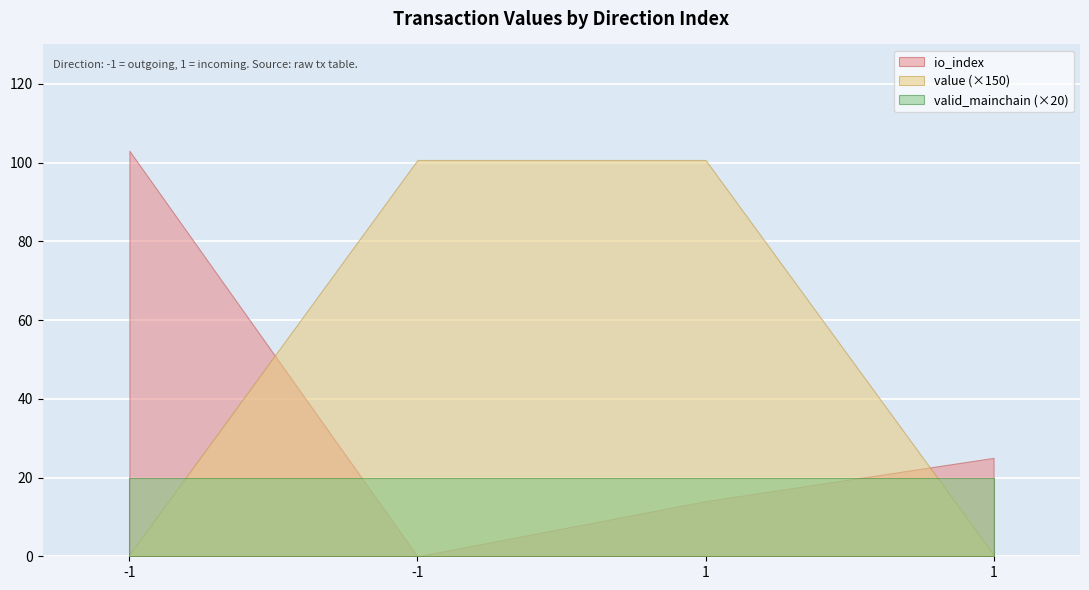

What is the difference between the io_index values at -1 and 1?

89.0